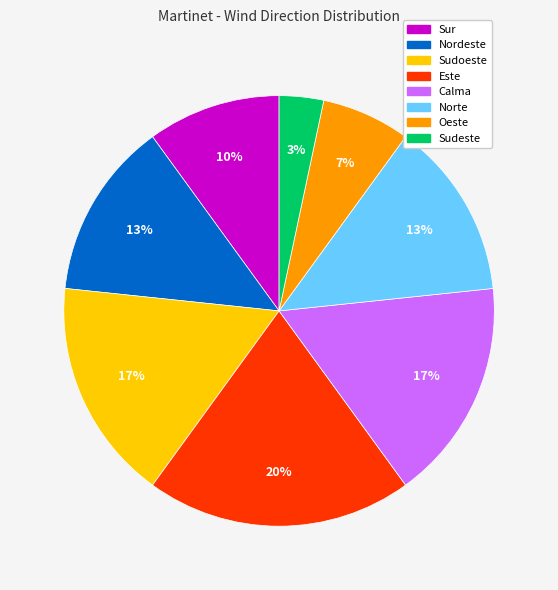

Which slice is the largest?

Este